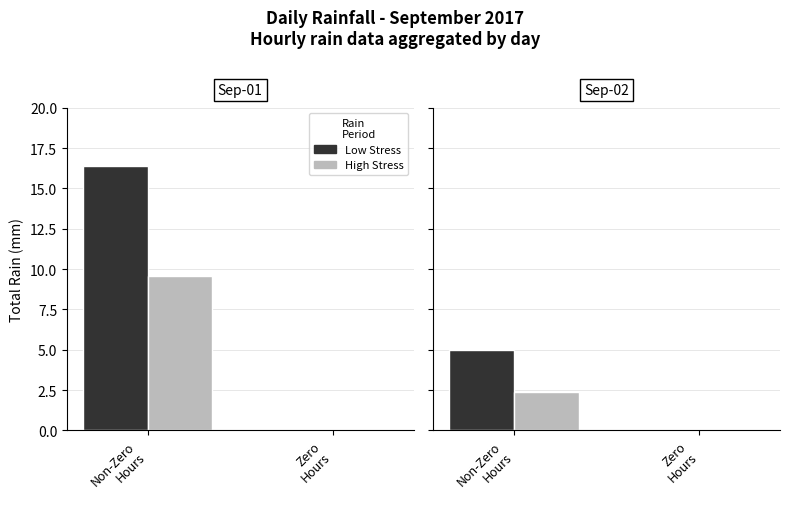

At Non-Zero
Hours, list the series in order from smallest to largest.

High Stress, Low Stress